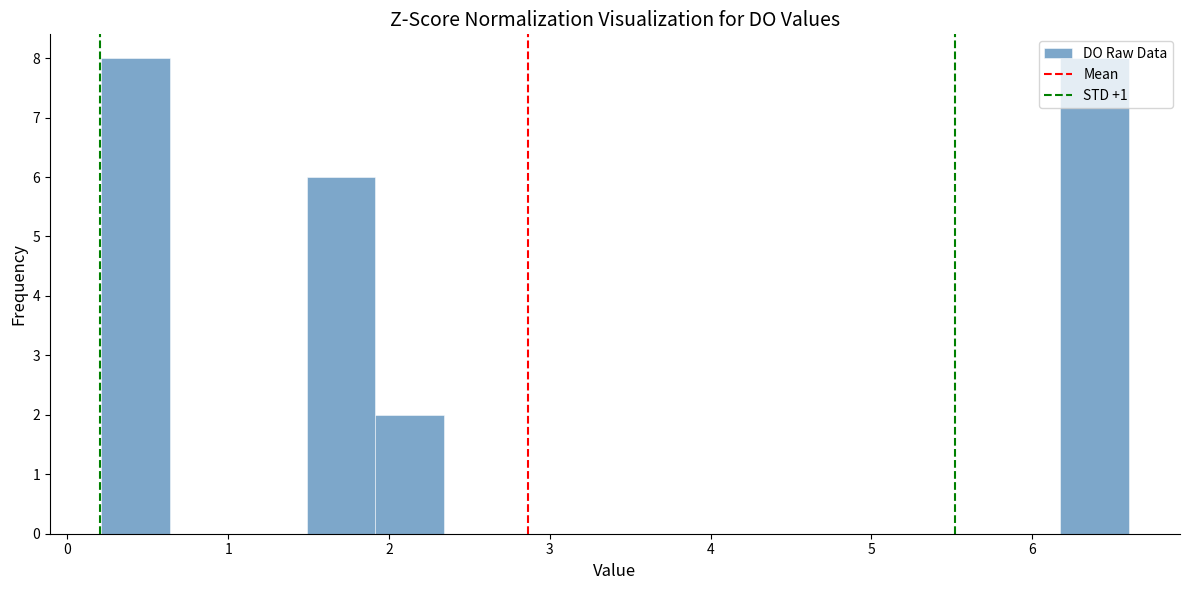

What is the height of the bar covering 1.5 to 1.9 on the x-axis? Neither the bar edges nor the heights are printed on the chart, so give them approximately, as read against the axes.

6